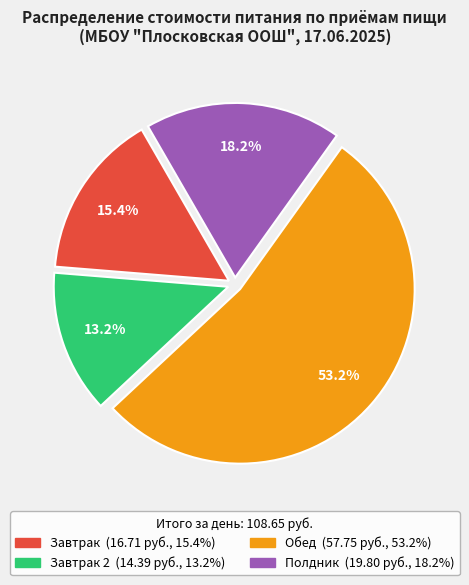

Does any single category account for the majority?

Yes